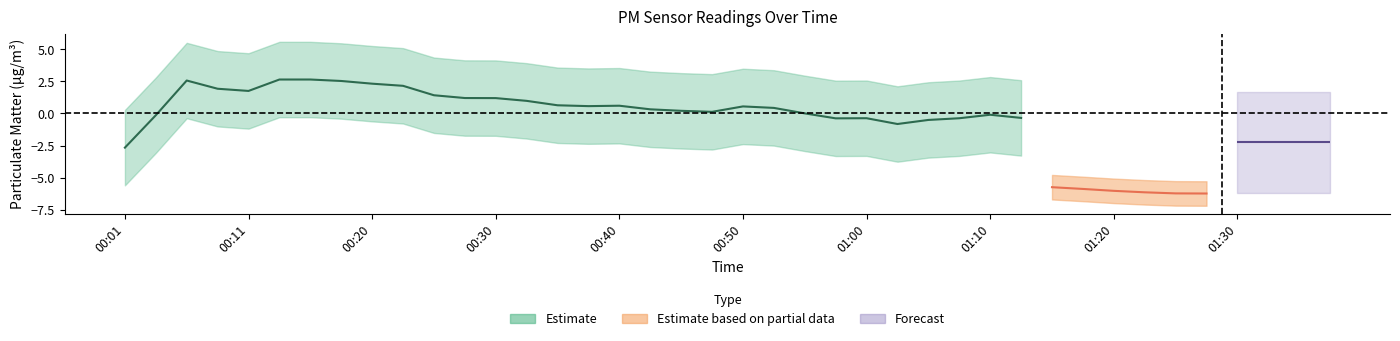

Does the chart have visible grid lines?

No